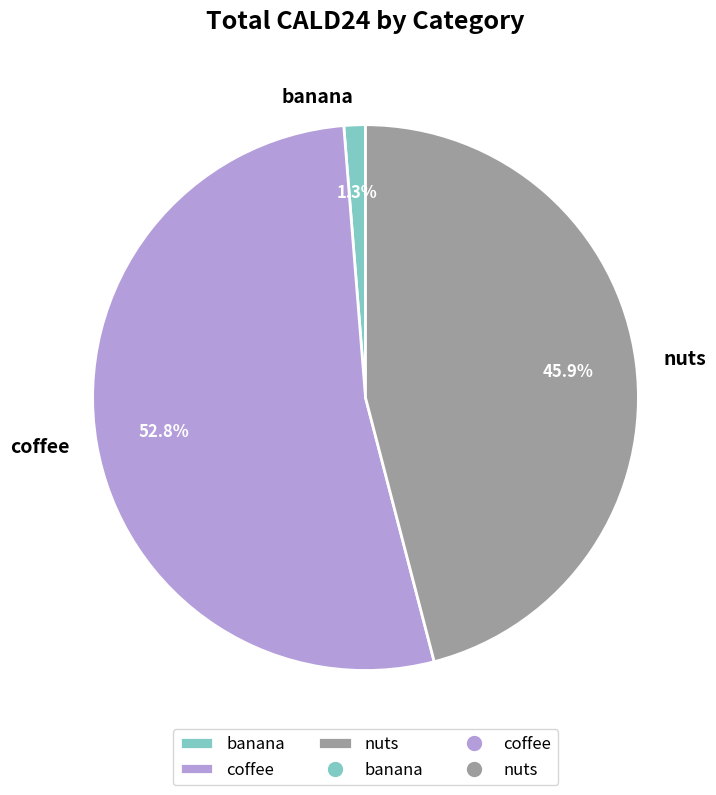

Which slice is the smallest?

banana